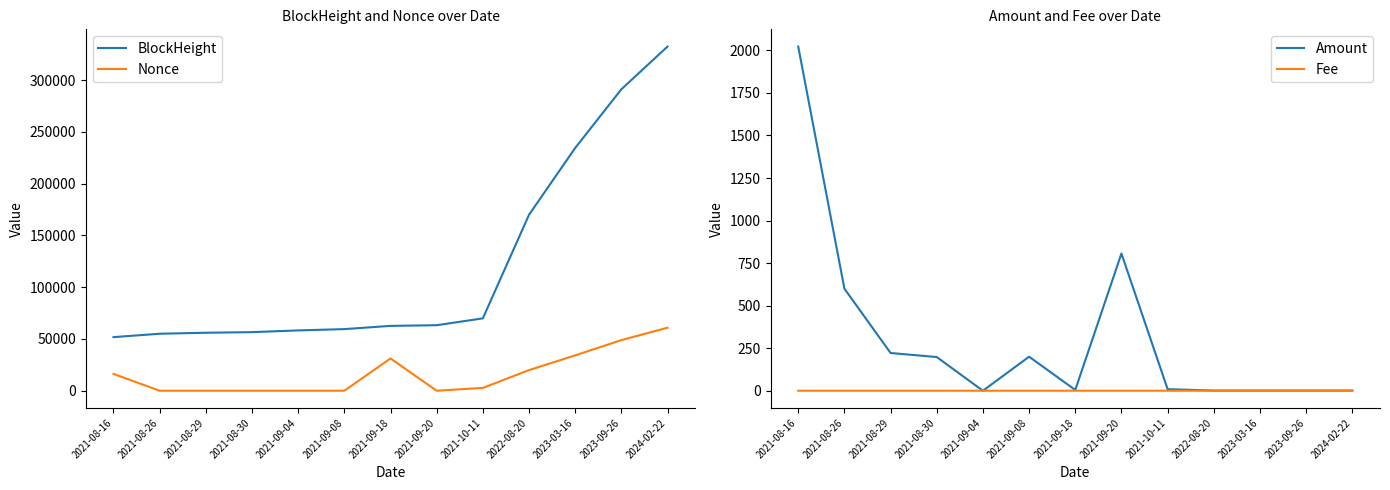

What is the label of the 12th point from the right?

2021-08-26